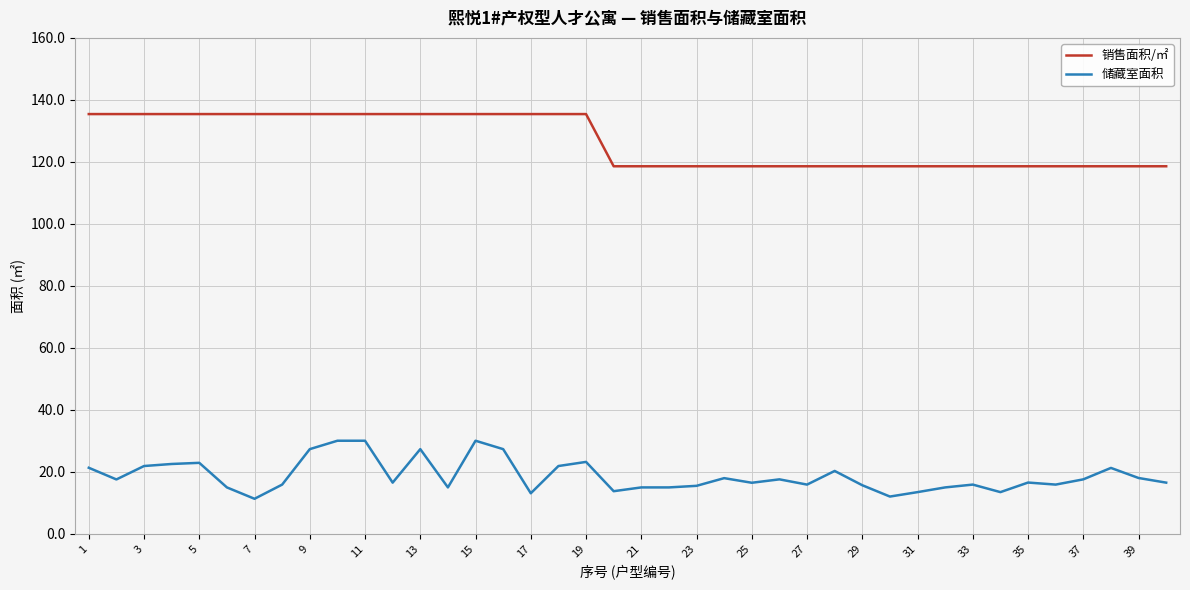

True or false: 储藏室面积 and 销售面积/㎡ cross at least once.

False